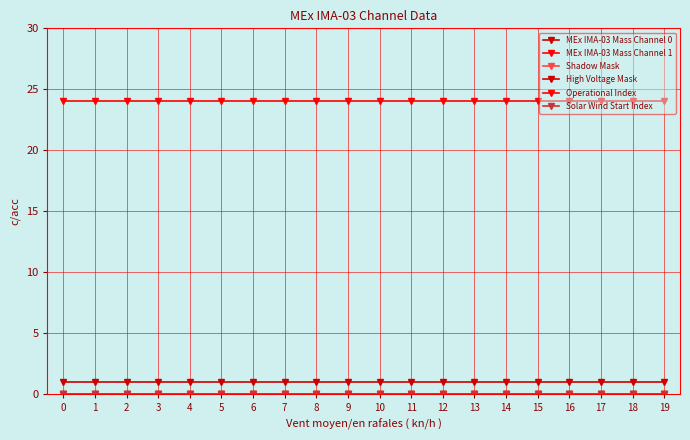

Is this an area chart (filled region under the line)?

No